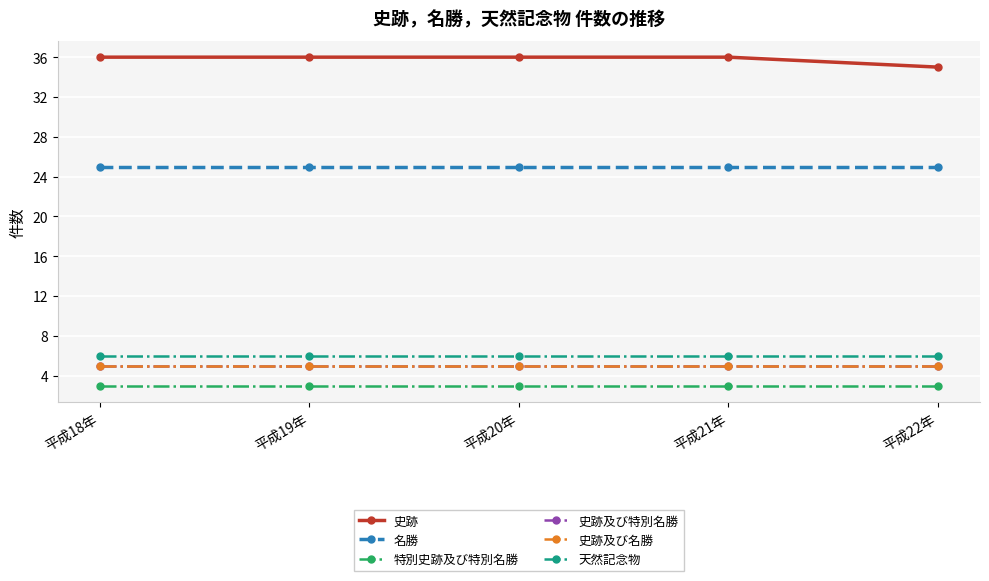

Does the chart have visible grid lines?

Yes